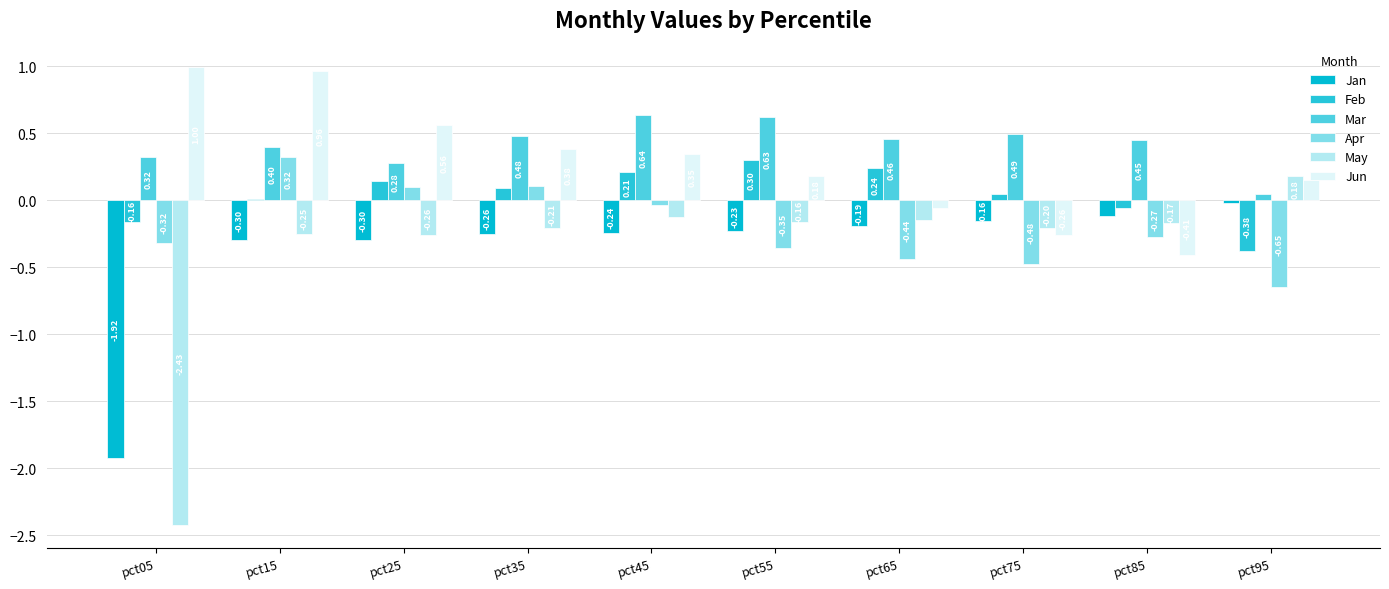

What is the difference between the Jun values at pct45 and pct85?

0.8